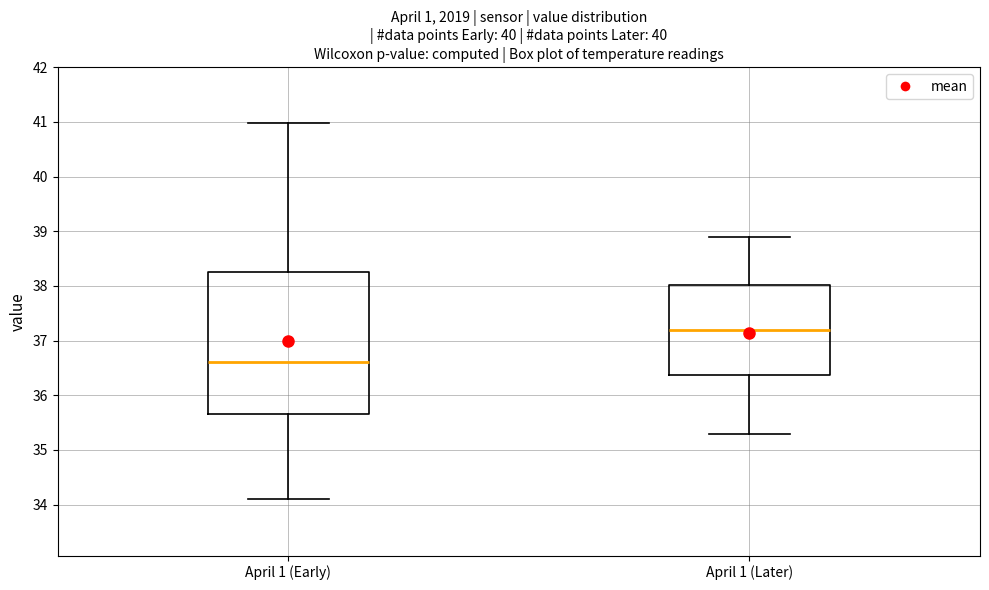

Reading left to right, transcribe this box plot: for each box, give where its median line is, the range the box spans, and where its two whiskers end, as read against the y-axis. The values are not printed on the chart, so give them approximately, as read against the axis.

April 1 (Early): median 36.6, box 35.7 to 38.3, whiskers 34.1 to 41.0
April 1 (Later): median 37.2, box 36.4 to 38.0, whiskers 35.3 to 38.9